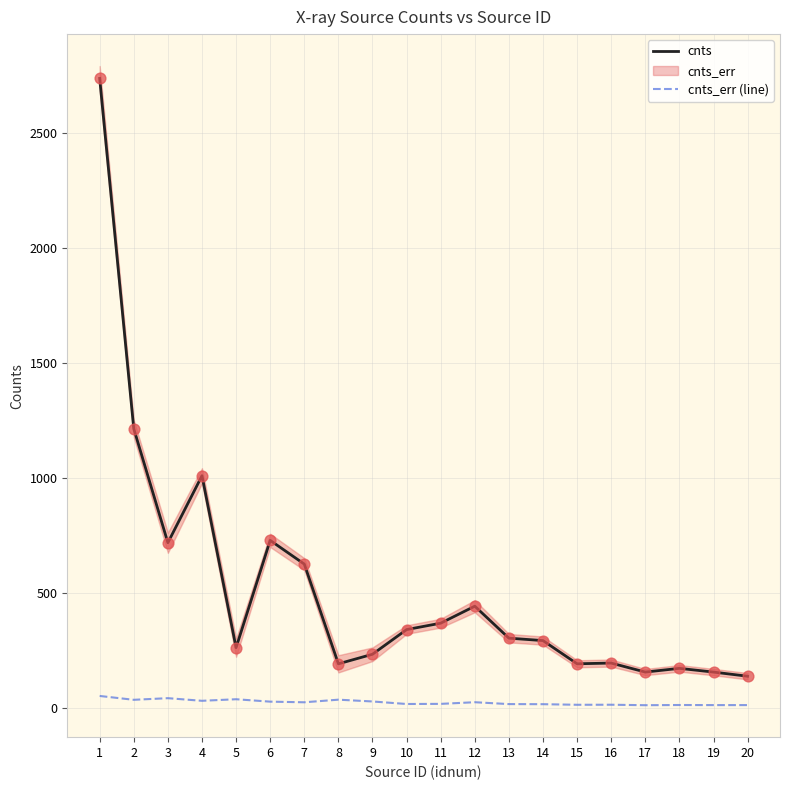

What is the total value across all series at 15?

208.9